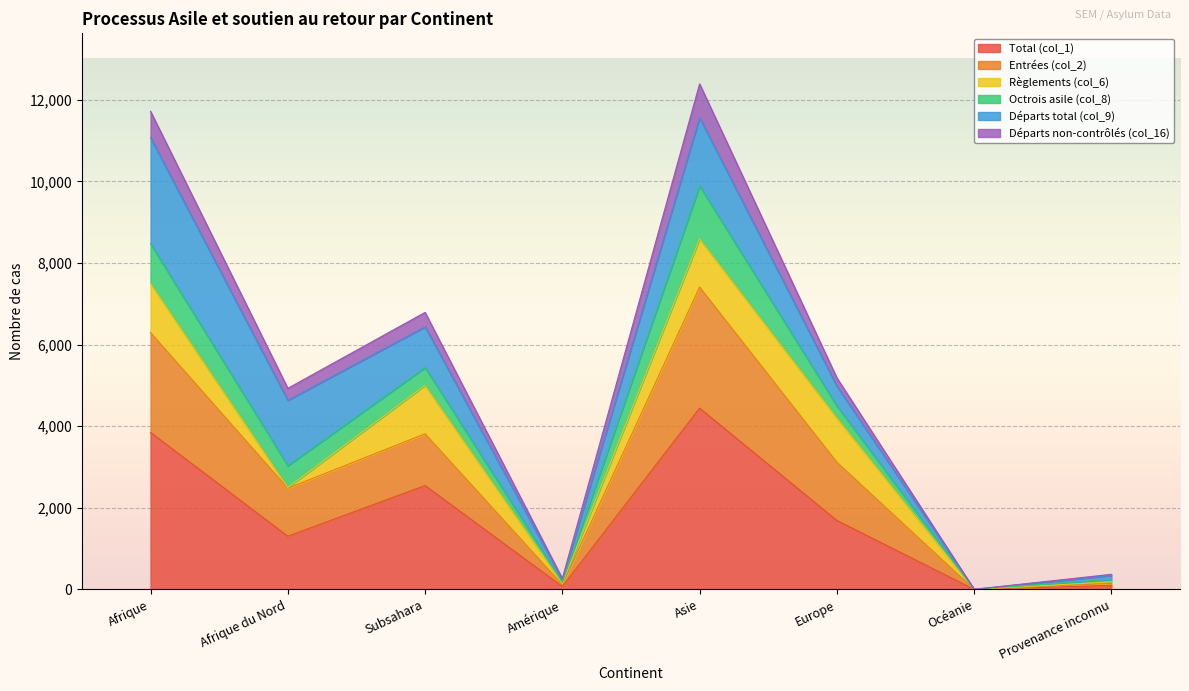

At which label does Total (col_1) reach its peak?

Asie